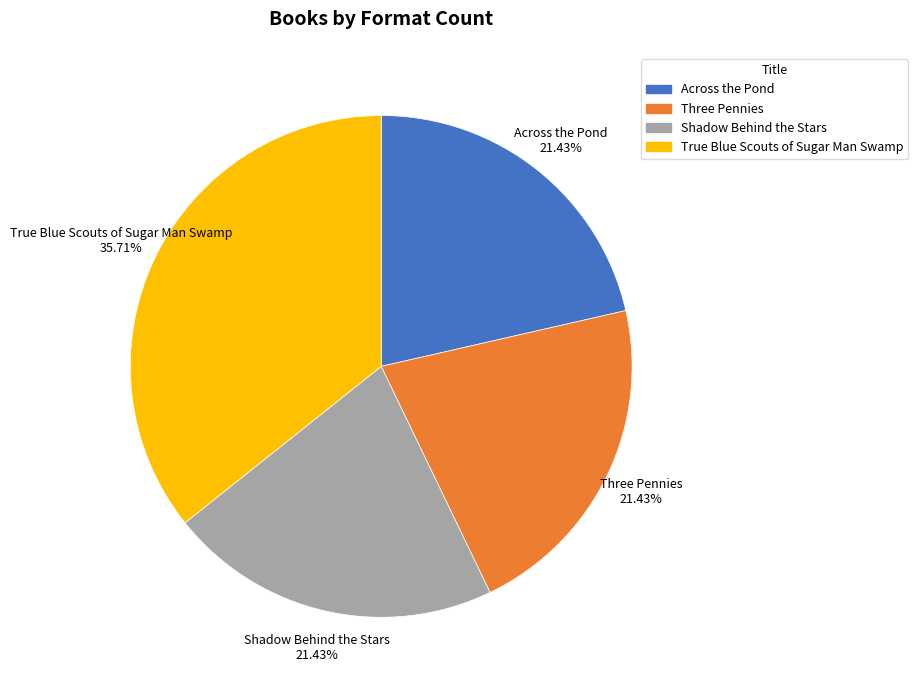

Which has a higher value, Shadow Behind the Stars or True Blue Scouts of Sugar Man Swamp?

True Blue Scouts of Sugar Man Swamp